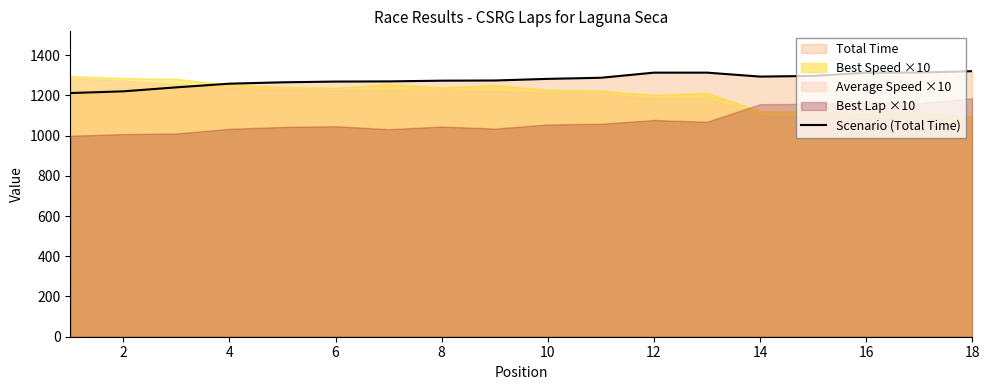

The chart shows a value of 1287.5 at 10. True or false?

True